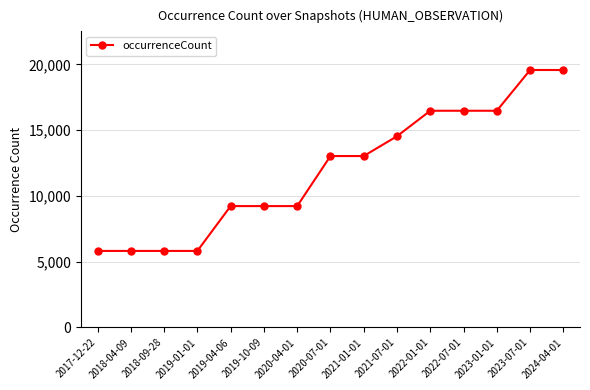

What is the difference between the maximum and minimum values?

13758